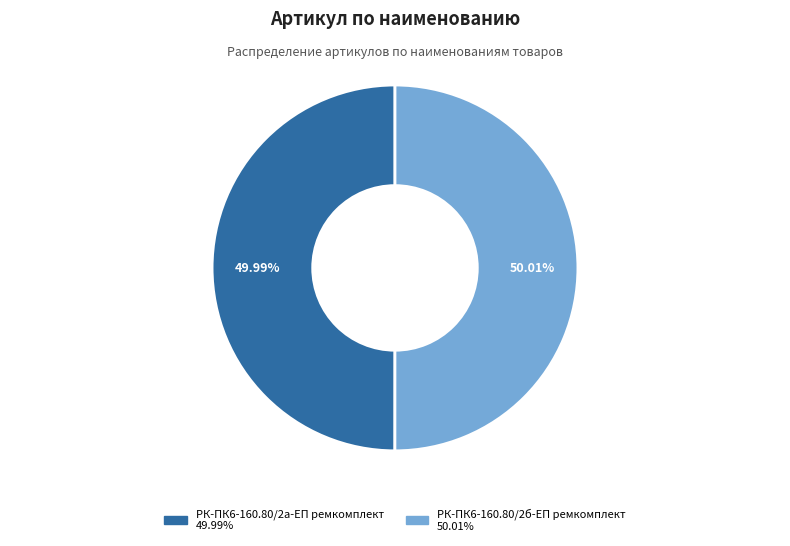

Is there any slice that represents more than half of the pie?

Yes